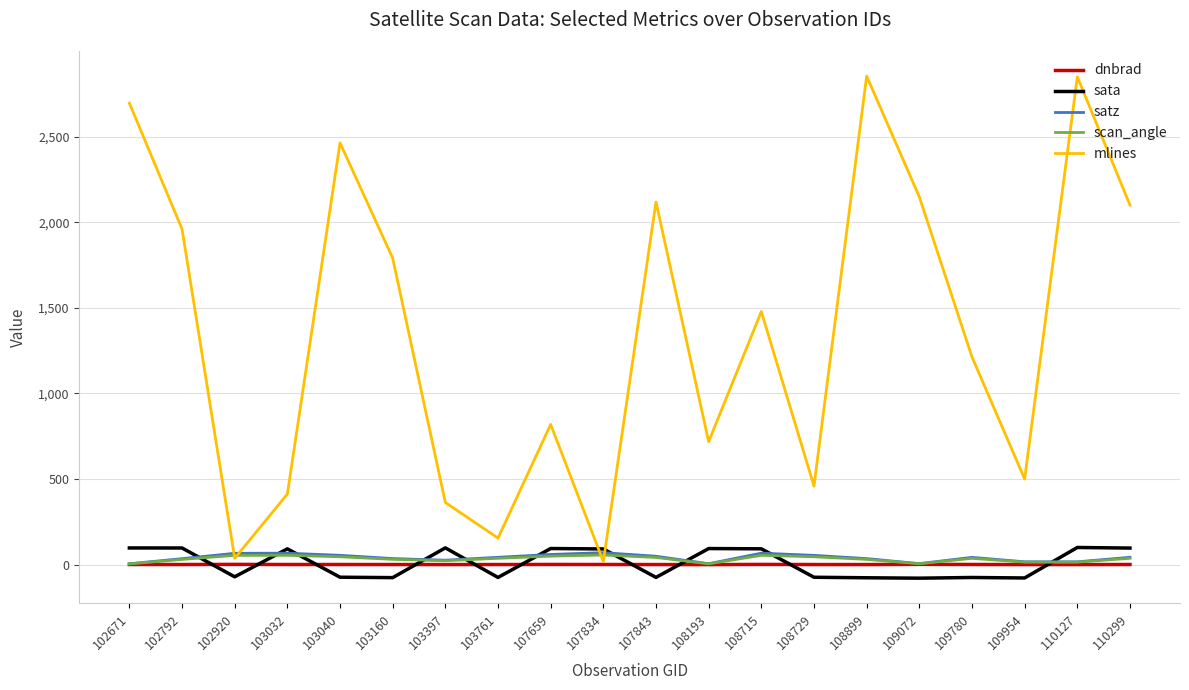

At which category is the sum across all series the highest?

110127